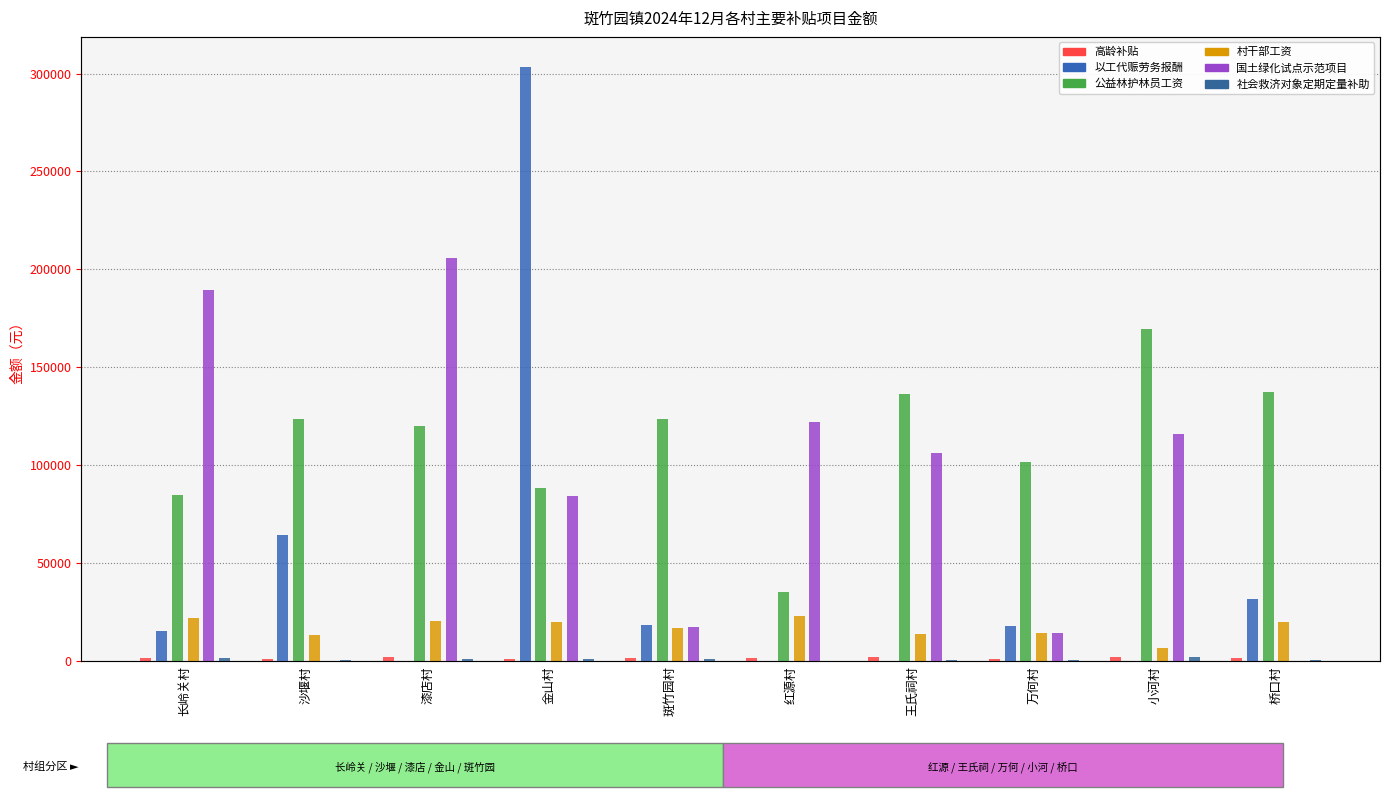

Count the number of categories in the chart.

10